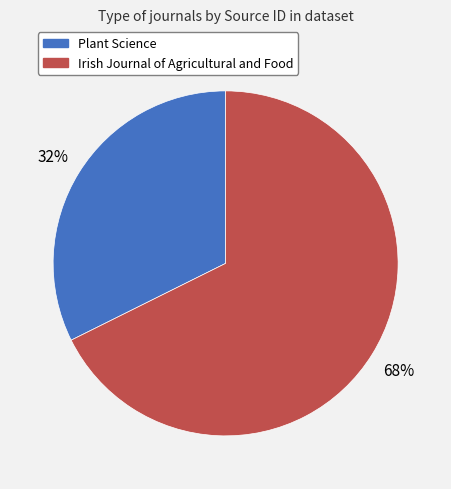

Do Irish Journal of Agricultural and Food and Plant Science together represent more than half of the pie?

Yes